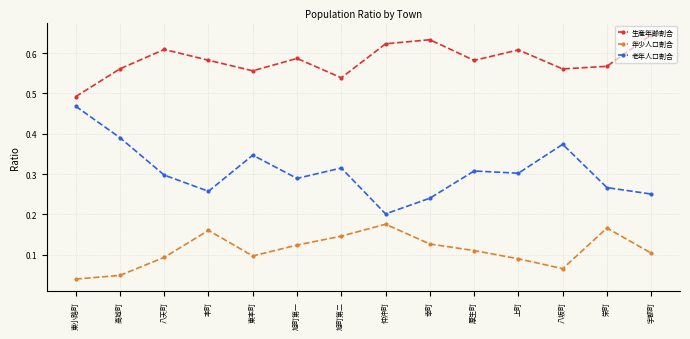

At which label does 老年人口割合 reach its peak?

東小路町